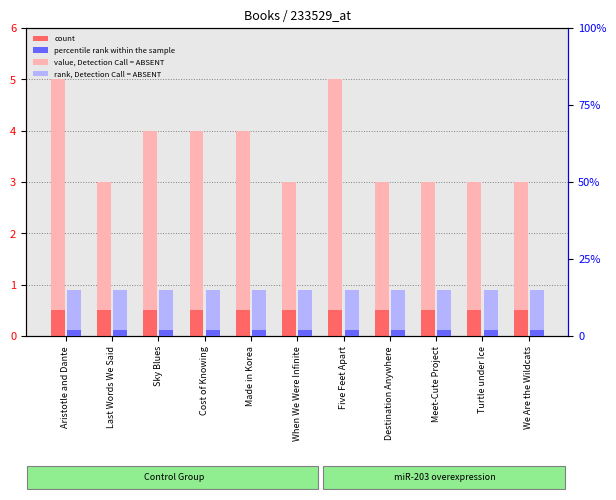

What position from the right is When We Were Infinite?

6